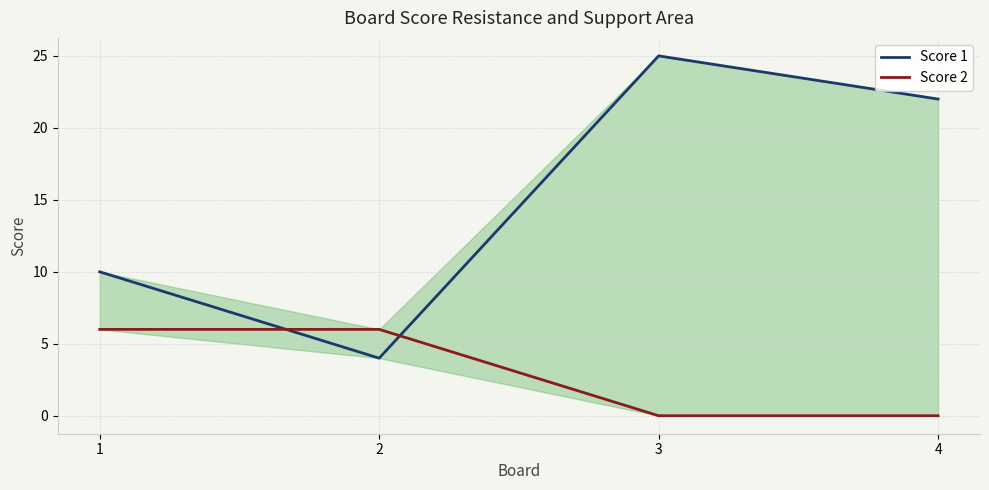

True or false: Score 2 has more than 1 interior local peaks.

False